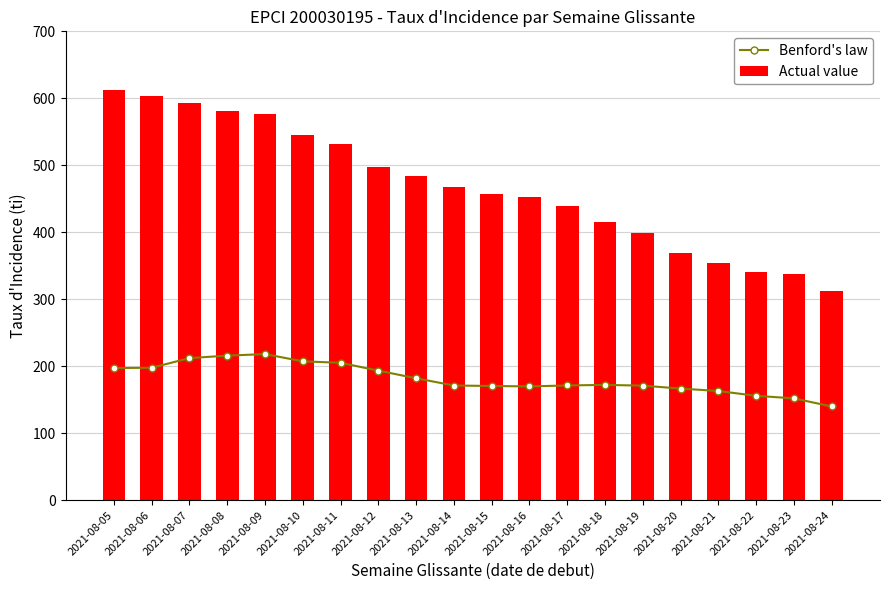

At how many categories does at least one series exceed 472?

9